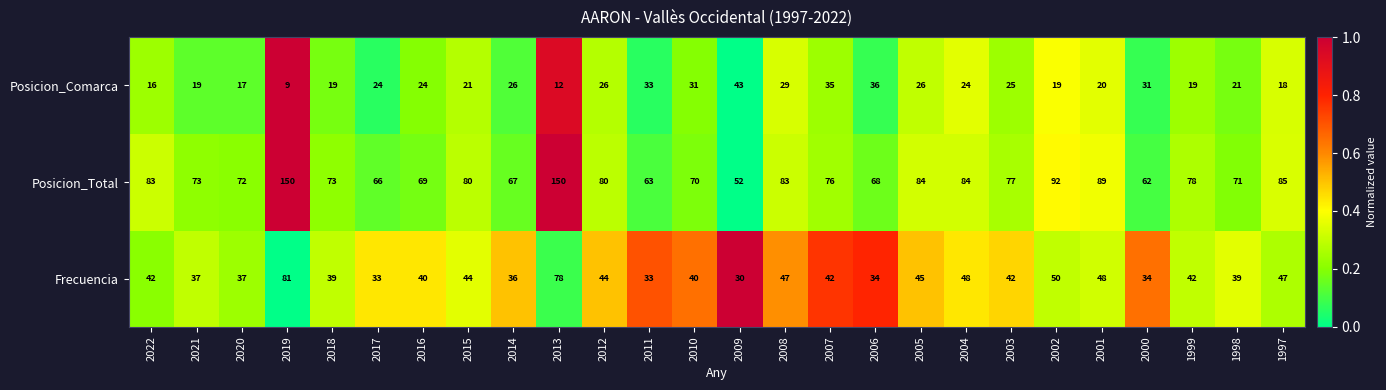

True or false: Posicion_Comarca has a value of 9 at 2002.

False